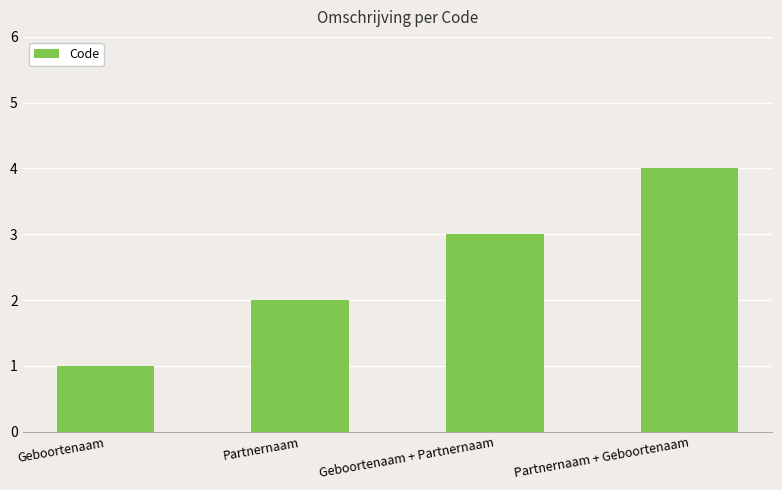

What is the label of the 2nd bar from the right?

Geboortenaam + Partnernaam